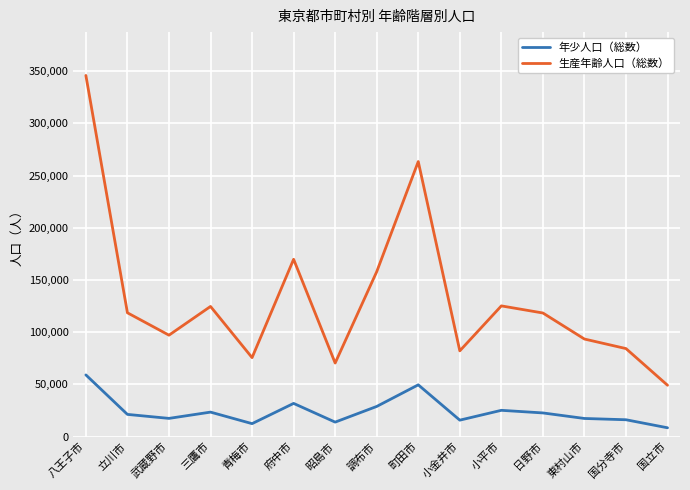

What is the value of the 年少人口（総数） point at the 14th from the left?

16066